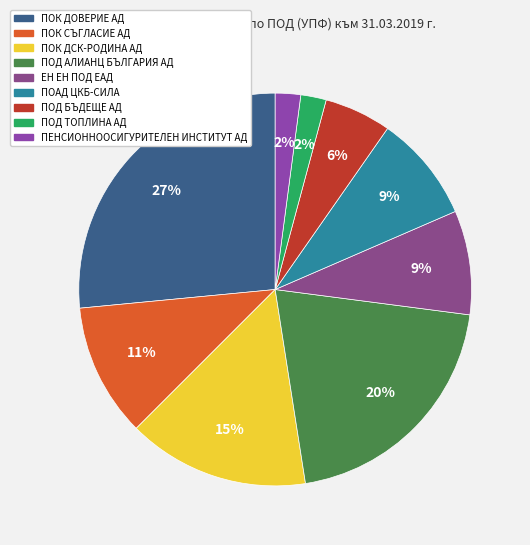

Count the number of slices in the pie.

9